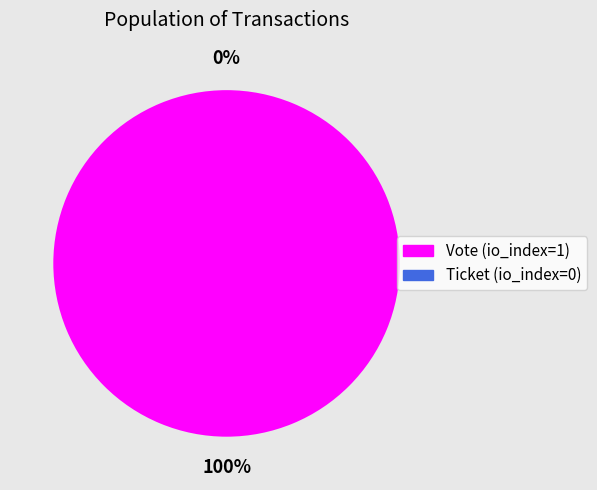

Combined, do Vote (io_index=1) and Ticket (io_index=0) account for over 50%?

Yes